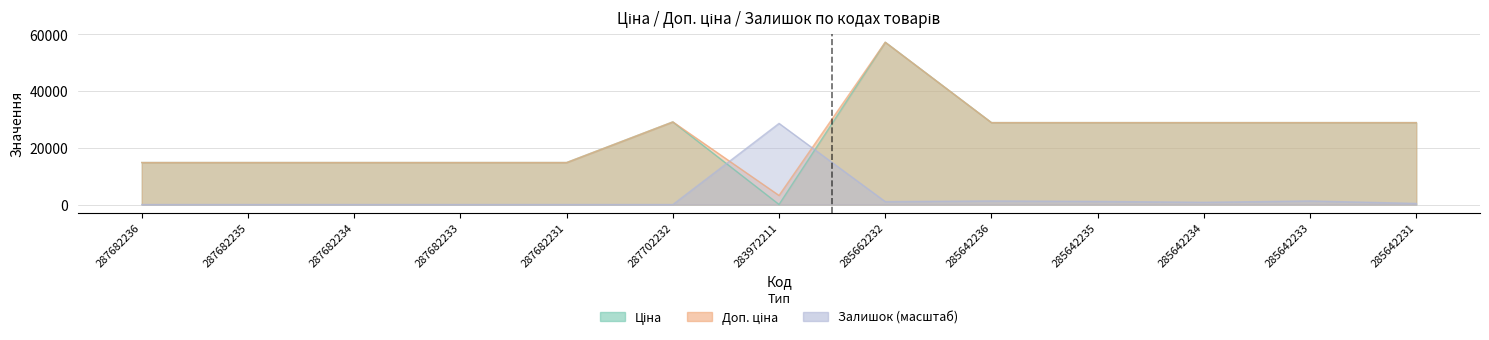

True or false: Ціна and Доп. ціна cross at least once.

False